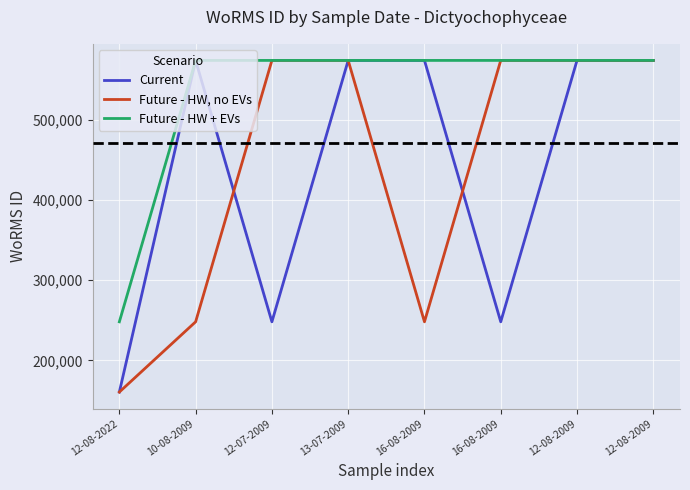

True or false: Future - HW + EVs and Current cross at least once.

False